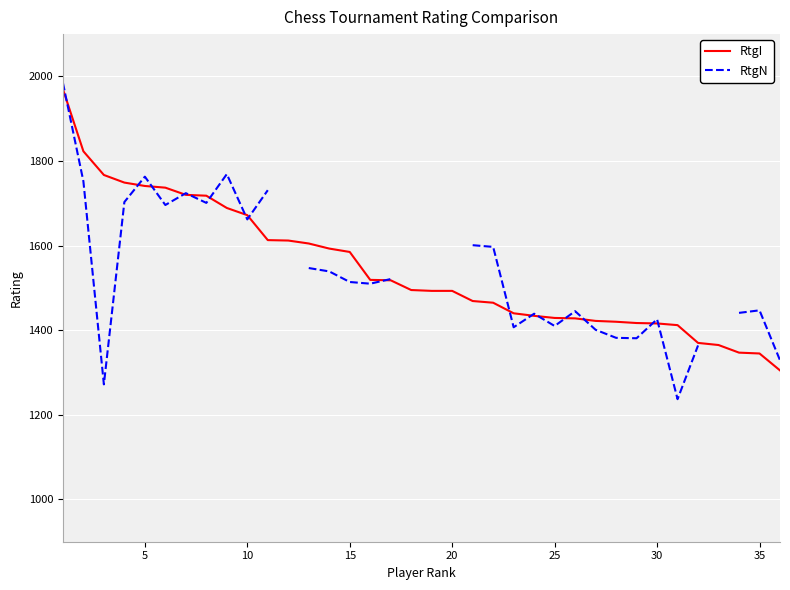

What is the highest value of the RtgI series?

1970